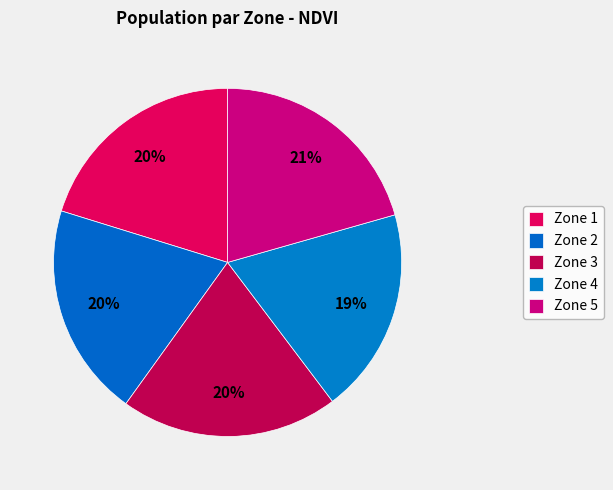

Count the number of slices in the pie.

5